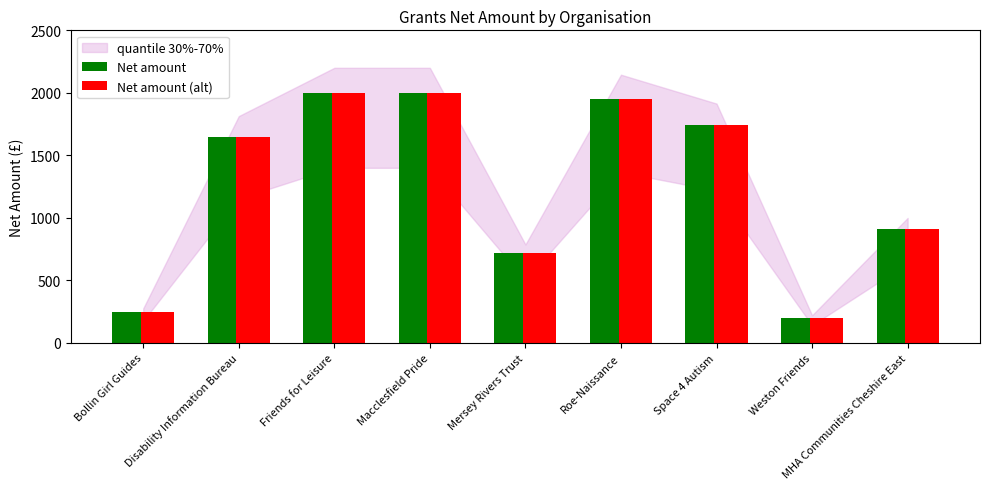

How many values in the Net amount series are below 1648?

4